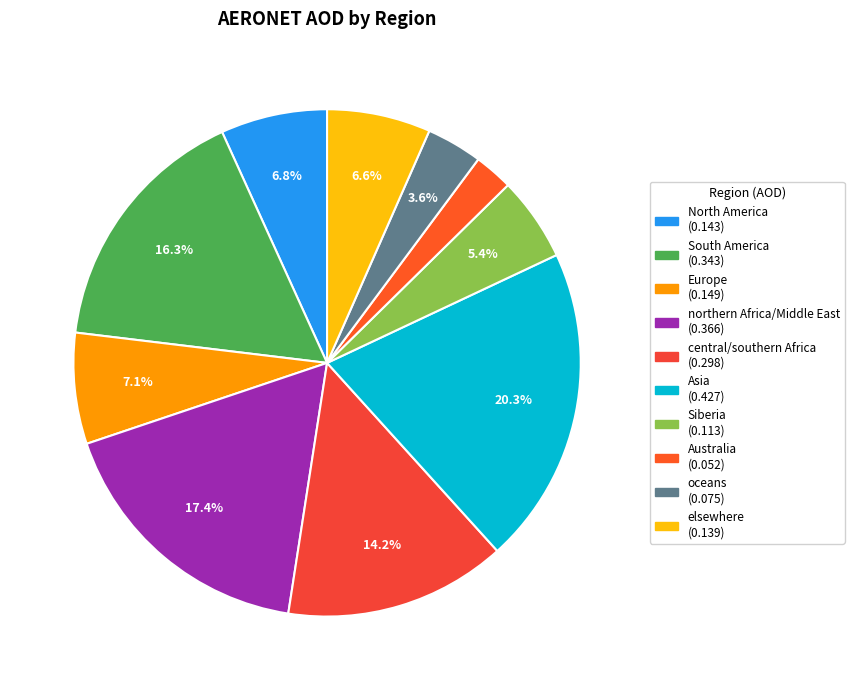

The Europe slice represents 1% of the pie. True or false?

False